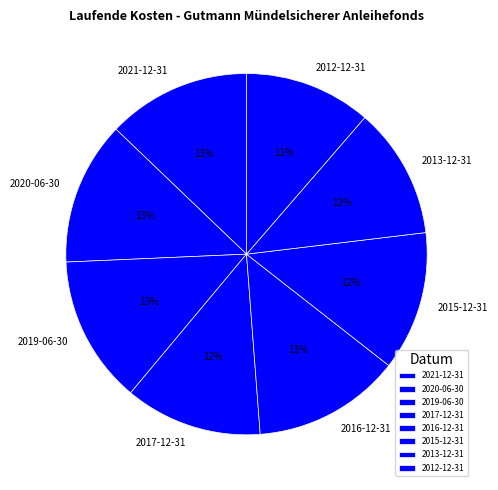

Do 2020-06-30 and 2019-06-30 together represent more than half of the pie?

No